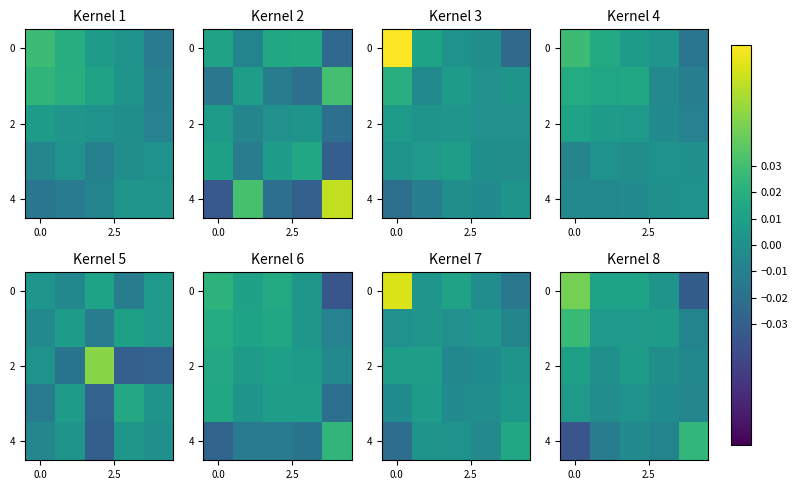

How many values in row_2 are above zero?

3